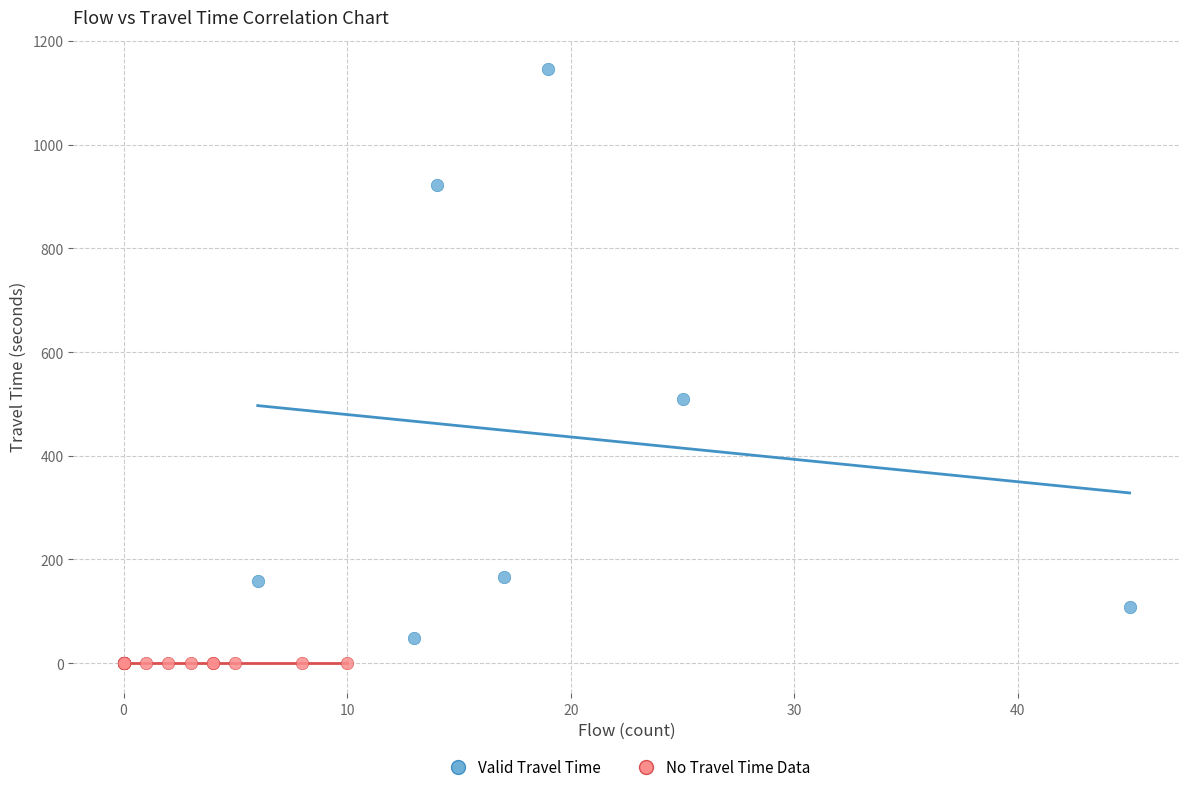

Which series contains the highest Y value?

Valid Travel Time